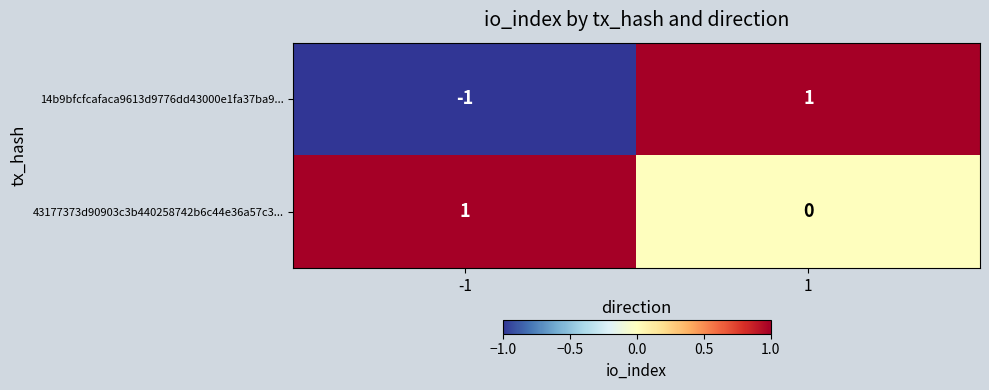

List the series in order of their overall mean, highest first.

43177373d90903c3b440258742b6c44e36a57c3..., 14b9bfcfcafaca9613d9776dd43000e1fa37ba9...